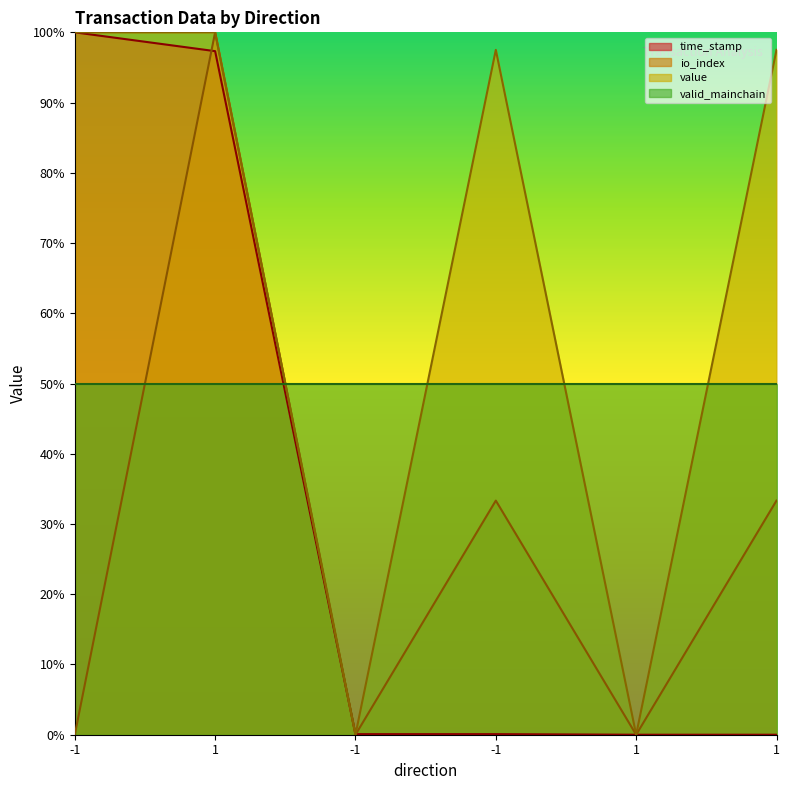

What is the label of the 2nd point from the left?

1